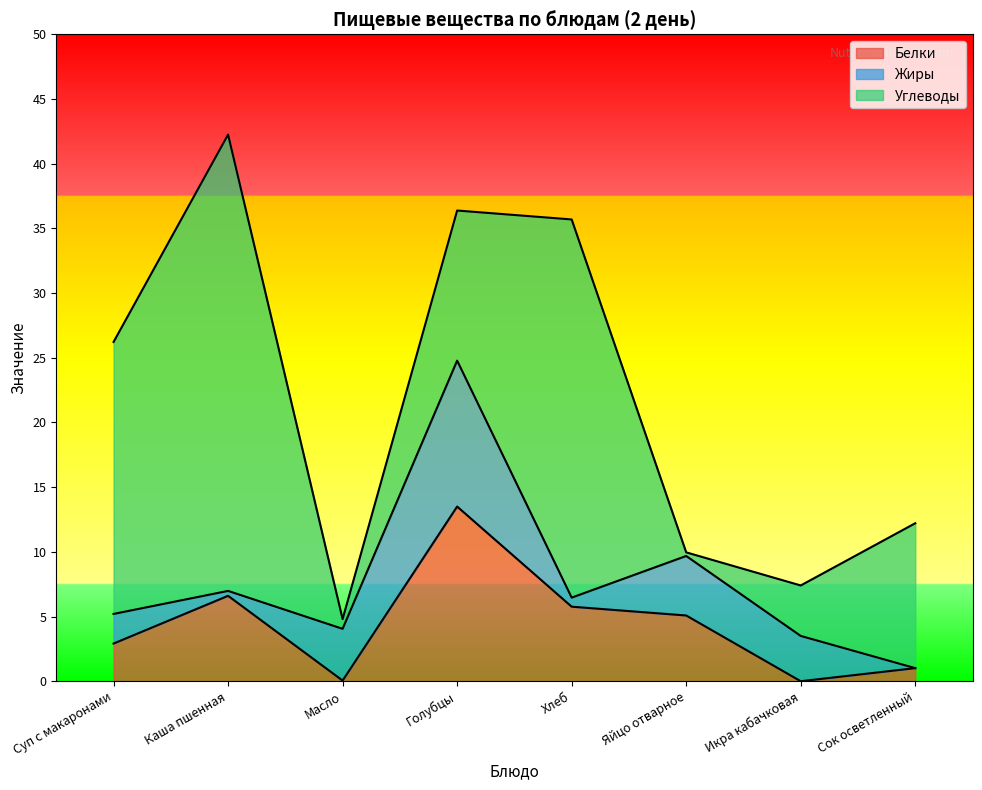

Reading left to right, transcribe all the data shown in this chart.

Белки: Суп с макаронами=2.9	Каша пшенная=6.6	Масло=0.1	Голубцы=13.5	Хлеб=5.8	Яйцо отварное=5.1	Икра кабачковая=0.0	Сок осветленный=1.0
Жиры: Суп с макаронами=2.3	Каша пшенная=0.4	Масло=4.0	Голубцы=11.3	Хлеб=0.7	Яйцо отварное=4.6	Икра кабачковая=3.5	Сок осветленный=0.0
Углеводы: Суп с макаронами=21.0	Каша пшенная=35.3	Масло=0.8	Голубцы=11.6	Хлеб=29.2	Яйцо отварное=0.3	Икра кабачковая=3.9	Сок осветленный=11.2